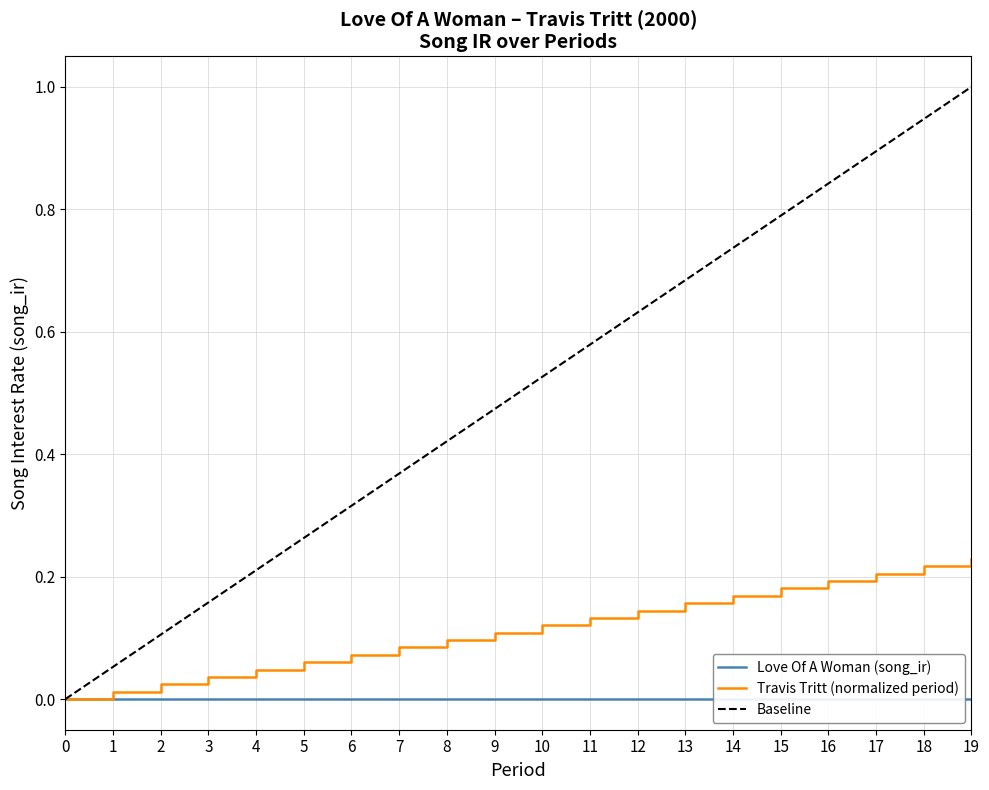

The chart shows a value of 0.0 at 0. True or false?

True